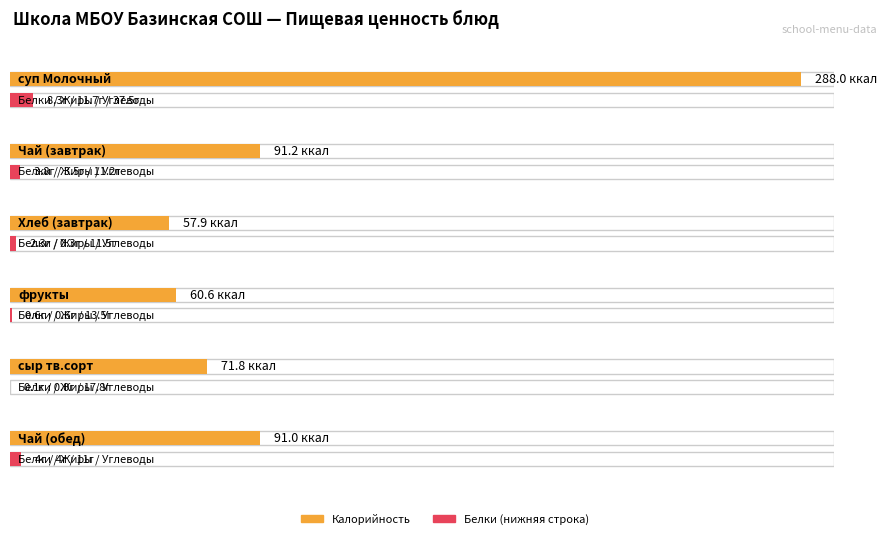

What value does the Углеводы series have at суп Молочный?

37.5